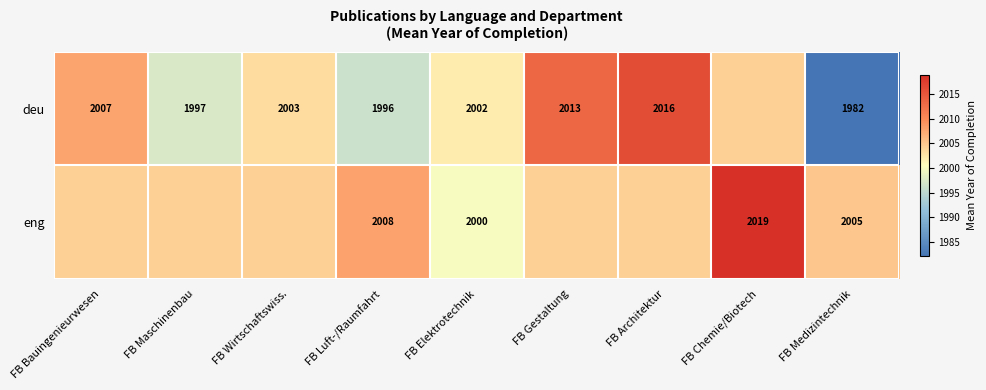

Is the value of deu at FB Wirtschaftswiss. greater than the value of eng at FB Medizintechnik?

No